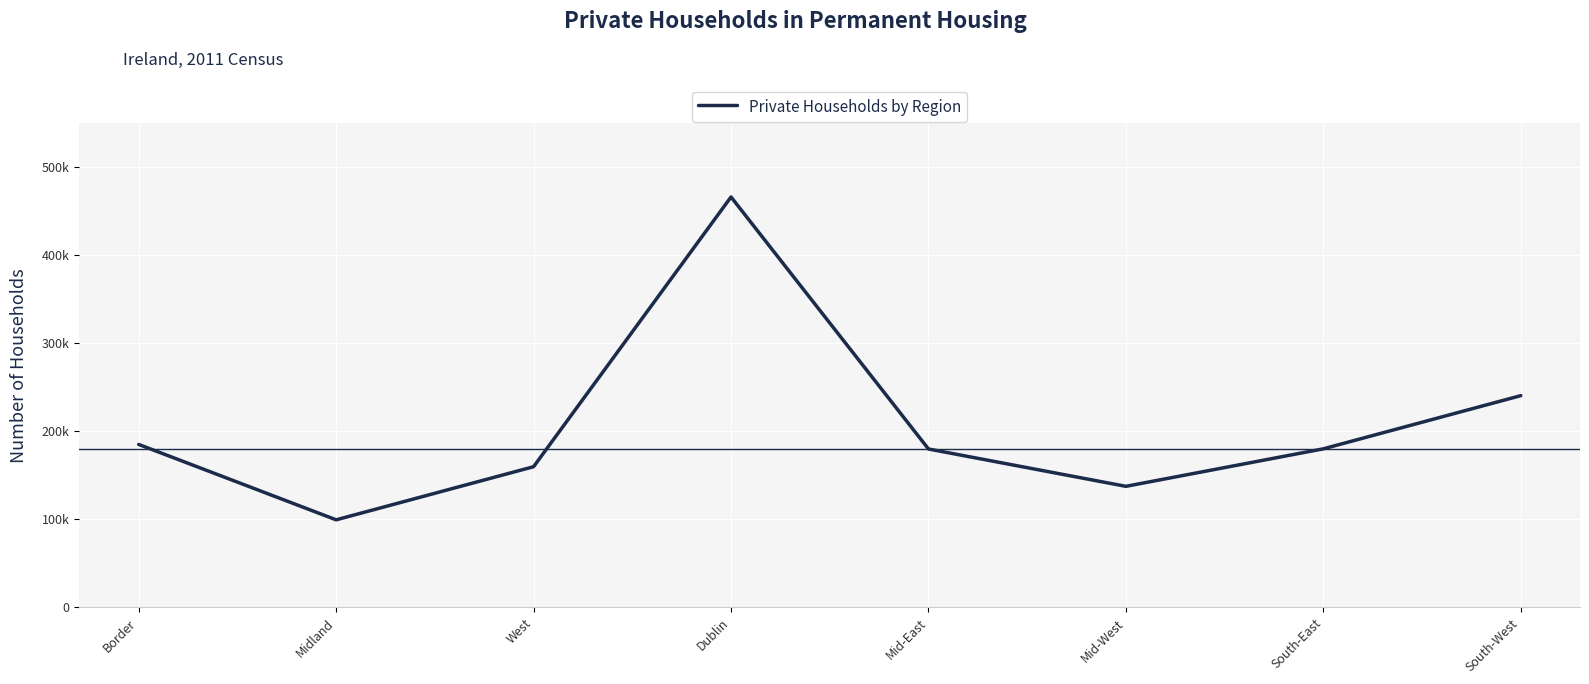

How many data points does each series have?

8